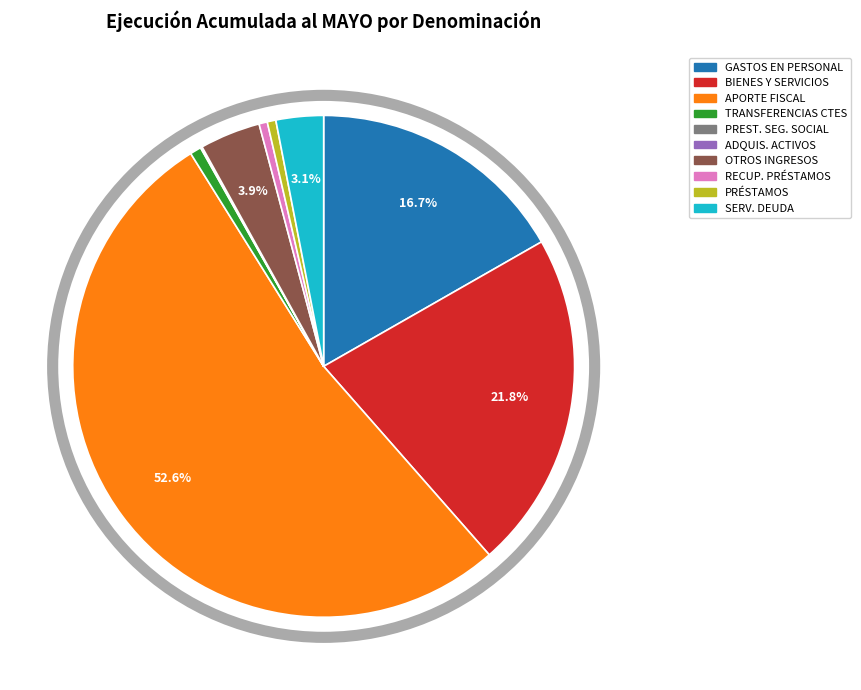

Is there a majority slice in this chart?

Yes